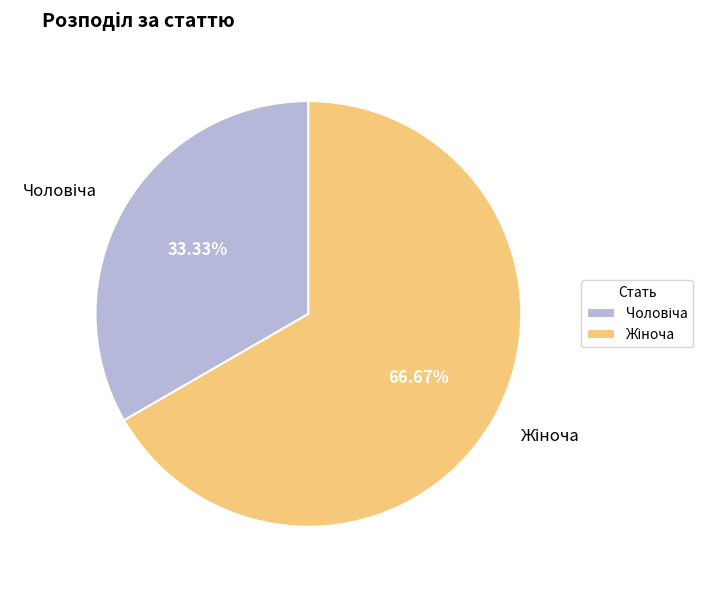

Does any single category account for the majority?

Yes